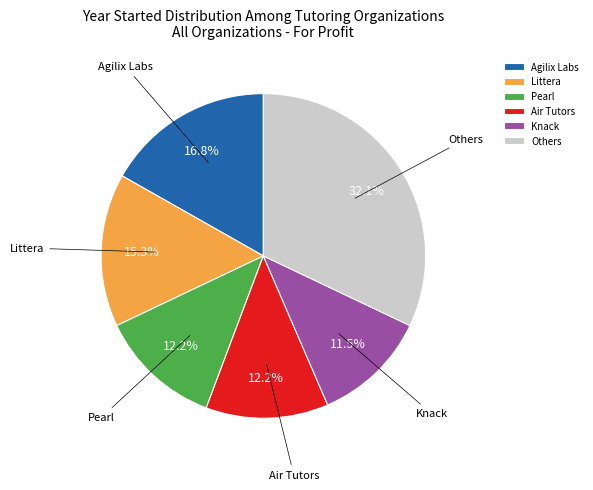

How many slices are in this pie chart?

6